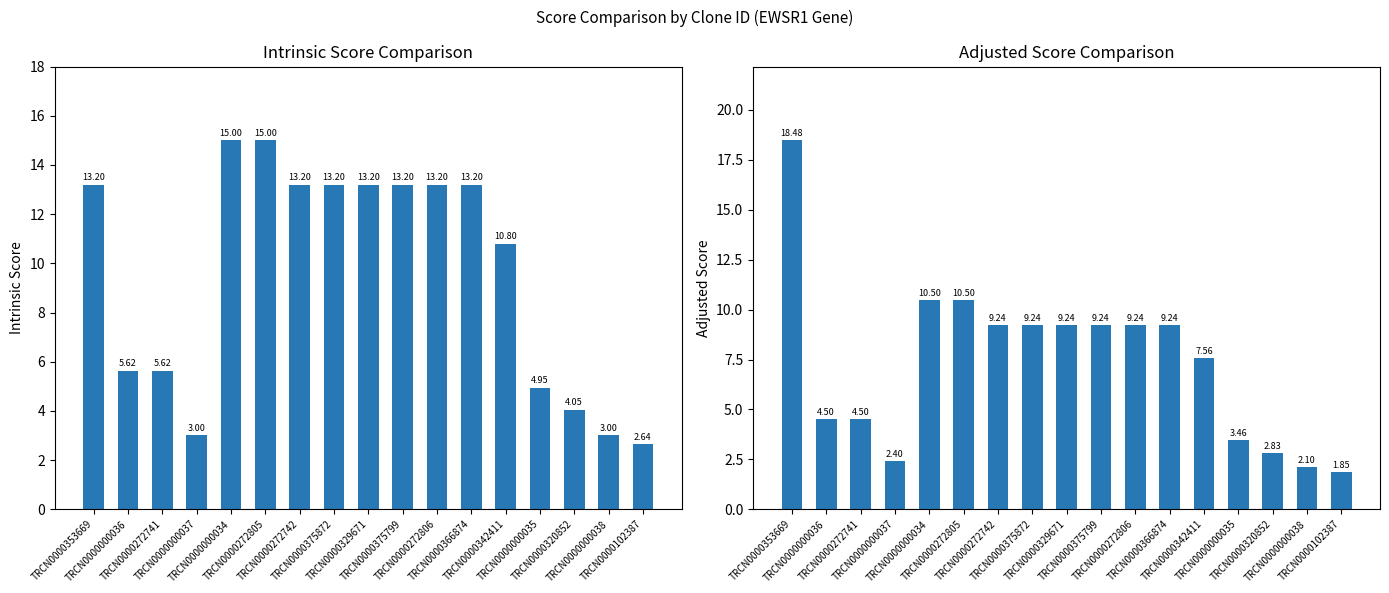

Reading left to right, extract all data points from this chart.

Intrinsic Score: 13.2	5.6	5.6	3.0	15.0	15.0	13.2	13.2	13.2	13.2	13.2	13.2	10.8	5.0	4.0	3.0	2.6
Adjusted Score: 18.5	4.5	4.5	2.4	10.5	10.5	9.2	9.2	9.2	9.2	9.2	9.2	7.6	3.5	2.8	2.1	1.8